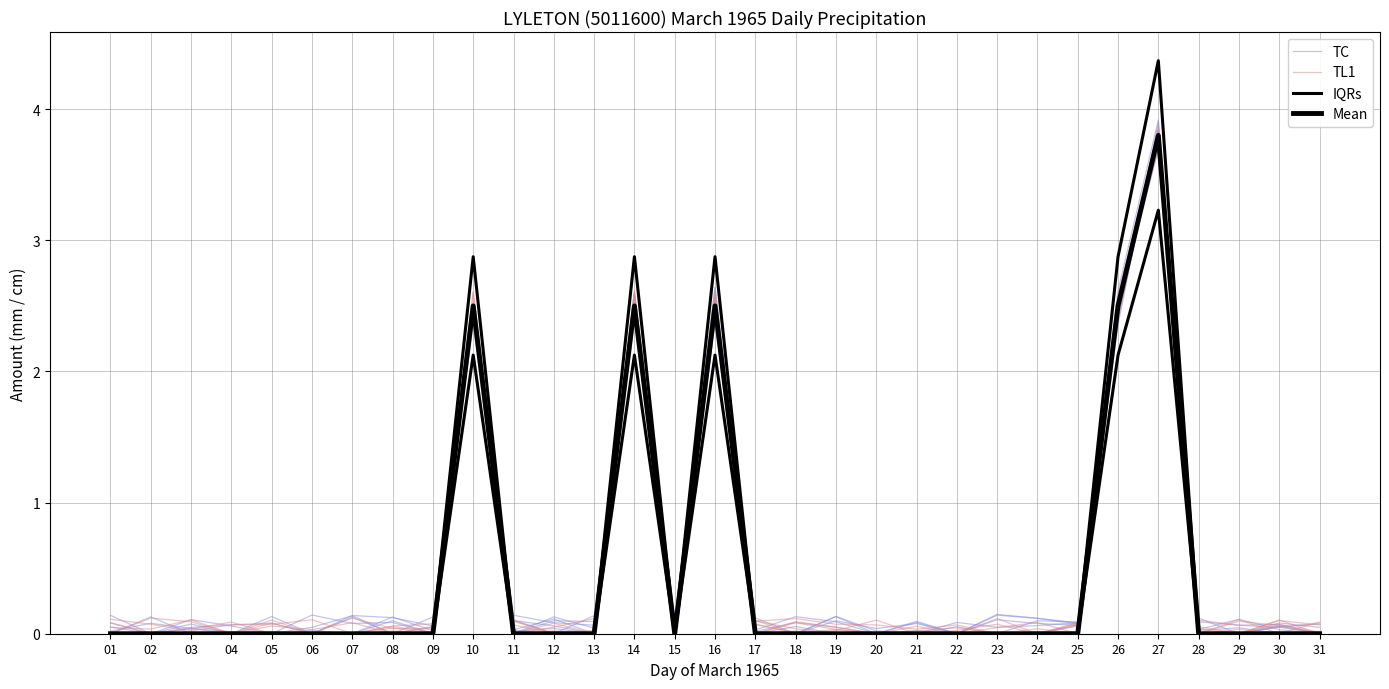

How many times do TC and Mean cross each other?

2